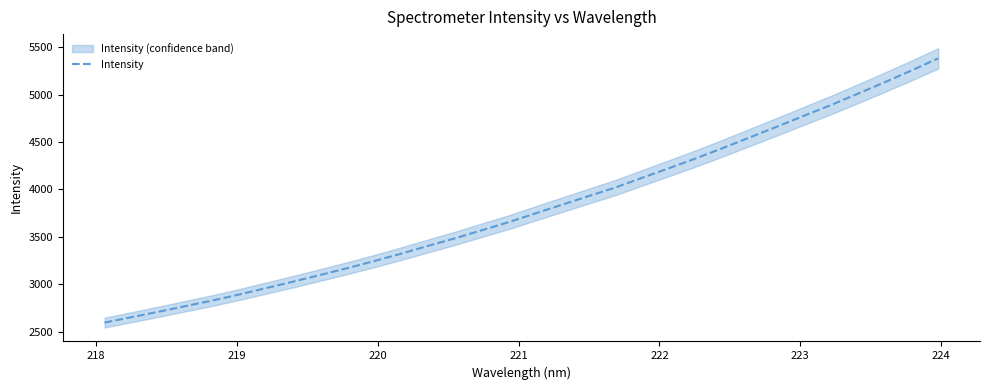

How many lines are shown in the chart?

1